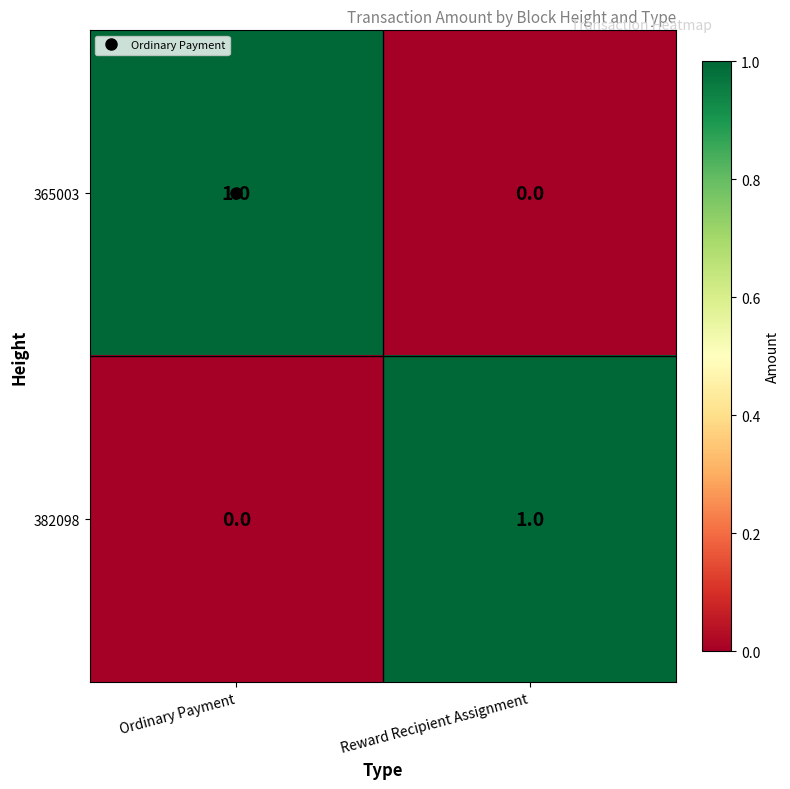

The value of 365003 at Ordinary Payment is 1. True or false?

True